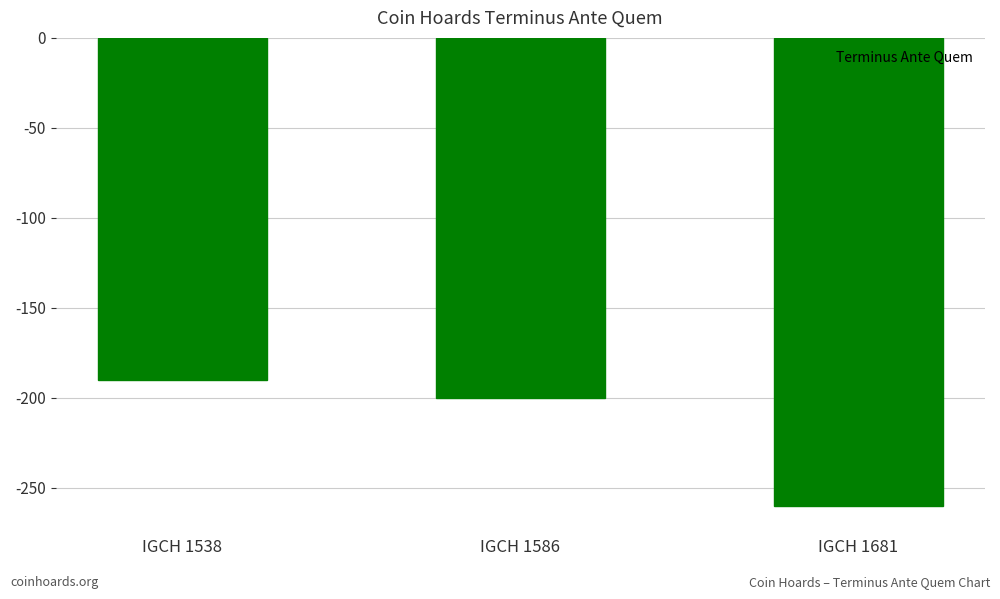

Reading left to right, extract all data points from this chart.

IGCH 1538=-190	IGCH 1586=-200	IGCH 1681=-260